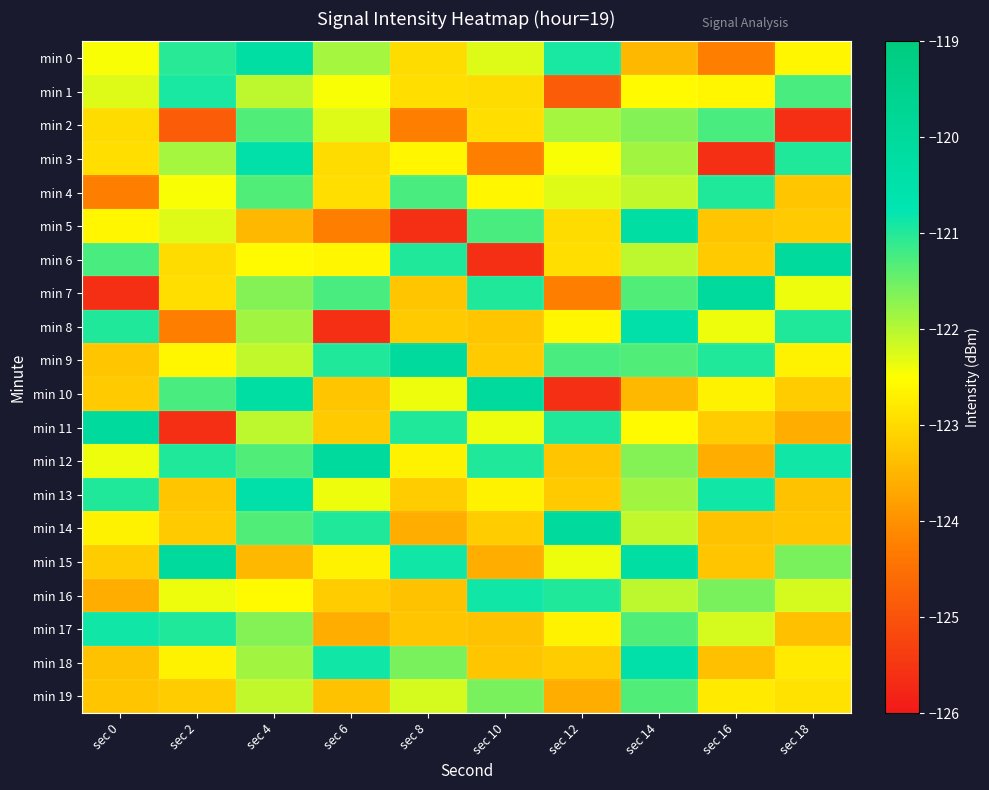

Reading left to right, what are all the values shown in this chart?

min 0: sec 0=-122.5	sec 2=-121.0	sec 4=-120.3	sec 6=-121.9	sec 8=-123.0	sec 10=-122.3	sec 12=-120.9	sec 14=-123.5	sec 16=-124.3	sec 18=-122.6
min 1: sec 0=-122.3	sec 2=-120.9	sec 4=-122.1	sec 6=-122.5	sec 8=-123.0	sec 10=-123.0	sec 12=-124.8	sec 14=-122.6	sec 16=-122.6	sec 18=-121.3
min 2: sec 0=-123.0	sec 2=-124.8	sec 4=-121.3	sec 6=-122.3	sec 8=-124.3	sec 10=-123.0	sec 12=-121.9	sec 14=-121.7	sec 16=-121.3	sec 18=-125.6
min 3: sec 0=-123.0	sec 2=-121.9	sec 4=-120.4	sec 6=-123.0	sec 8=-122.6	sec 10=-124.3	sec 12=-122.5	sec 14=-121.9	sec 16=-125.6	sec 18=-121.0
min 4: sec 0=-124.3	sec 2=-122.5	sec 4=-121.3	sec 6=-123.0	sec 8=-121.3	sec 10=-122.6	sec 12=-122.3	sec 14=-122.1	sec 16=-121.0	sec 18=-123.3
min 5: sec 0=-122.6	sec 2=-122.3	sec 4=-123.5	sec 6=-124.3	sec 8=-125.6	sec 10=-121.3	sec 12=-123.0	sec 14=-120.3	sec 16=-123.3	sec 18=-123.2
min 6: sec 0=-121.3	sec 2=-123.0	sec 4=-122.6	sec 6=-122.6	sec 8=-121.0	sec 10=-125.6	sec 12=-123.0	sec 14=-122.1	sec 16=-123.2	sec 18=-120.0
min 7: sec 0=-125.6	sec 2=-123.0	sec 4=-121.7	sec 6=-121.3	sec 8=-123.3	sec 10=-121.0	sec 12=-124.3	sec 14=-121.3	sec 16=-120.0	sec 18=-122.4
min 8: sec 0=-121.0	sec 2=-124.3	sec 4=-121.9	sec 6=-125.6	sec 8=-123.2	sec 10=-123.3	sec 12=-122.6	sec 14=-120.4	sec 16=-122.4	sec 18=-121.0
min 9: sec 0=-123.3	sec 2=-122.6	sec 4=-122.1	sec 6=-121.0	sec 8=-120.0	sec 10=-123.2	sec 12=-121.3	sec 14=-121.3	sec 16=-121.0	sec 18=-122.7
min 10: sec 0=-123.2	sec 2=-121.3	sec 4=-120.3	sec 6=-123.3	sec 8=-122.4	sec 10=-120.0	sec 12=-125.6	sec 14=-123.5	sec 16=-122.7	sec 18=-123.2
min 11: sec 0=-120.0	sec 2=-125.6	sec 4=-122.1	sec 6=-123.2	sec 8=-121.0	sec 10=-122.4	sec 12=-121.0	sec 14=-122.6	sec 16=-123.2	sec 18=-123.6
min 12: sec 0=-122.4	sec 2=-121.0	sec 4=-121.3	sec 6=-120.0	sec 8=-122.7	sec 10=-121.0	sec 12=-123.3	sec 14=-121.7	sec 16=-123.6	sec 18=-120.9
min 13: sec 0=-121.0	sec 2=-123.3	sec 4=-120.4	sec 6=-122.4	sec 8=-123.2	sec 10=-122.7	sec 12=-123.2	sec 14=-121.9	sec 16=-120.9	sec 18=-123.3
min 14: sec 0=-122.7	sec 2=-123.2	sec 4=-121.3	sec 6=-121.0	sec 8=-123.6	sec 10=-123.2	sec 12=-120.0	sec 14=-122.1	sec 16=-123.3	sec 18=-123.3
min 15: sec 0=-123.2	sec 2=-120.0	sec 4=-123.5	sec 6=-122.7	sec 8=-120.9	sec 10=-123.6	sec 12=-122.4	sec 14=-120.3	sec 16=-123.3	sec 18=-121.6
min 16: sec 0=-123.6	sec 2=-122.4	sec 4=-122.6	sec 6=-123.2	sec 8=-123.3	sec 10=-120.9	sec 12=-121.0	sec 14=-122.1	sec 16=-121.6	sec 18=-122.2
min 17: sec 0=-120.9	sec 2=-121.0	sec 4=-121.7	sec 6=-123.6	sec 8=-123.3	sec 10=-123.3	sec 12=-122.7	sec 14=-121.3	sec 16=-122.2	sec 18=-123.4
min 18: sec 0=-123.3	sec 2=-122.7	sec 4=-121.9	sec 6=-120.9	sec 8=-121.6	sec 10=-123.3	sec 12=-123.2	sec 14=-120.4	sec 16=-123.4	sec 18=-122.8
min 19: sec 0=-123.3	sec 2=-123.2	sec 4=-122.1	sec 6=-123.3	sec 8=-122.2	sec 10=-121.6	sec 12=-123.6	sec 14=-121.3	sec 16=-122.8	sec 18=-122.9